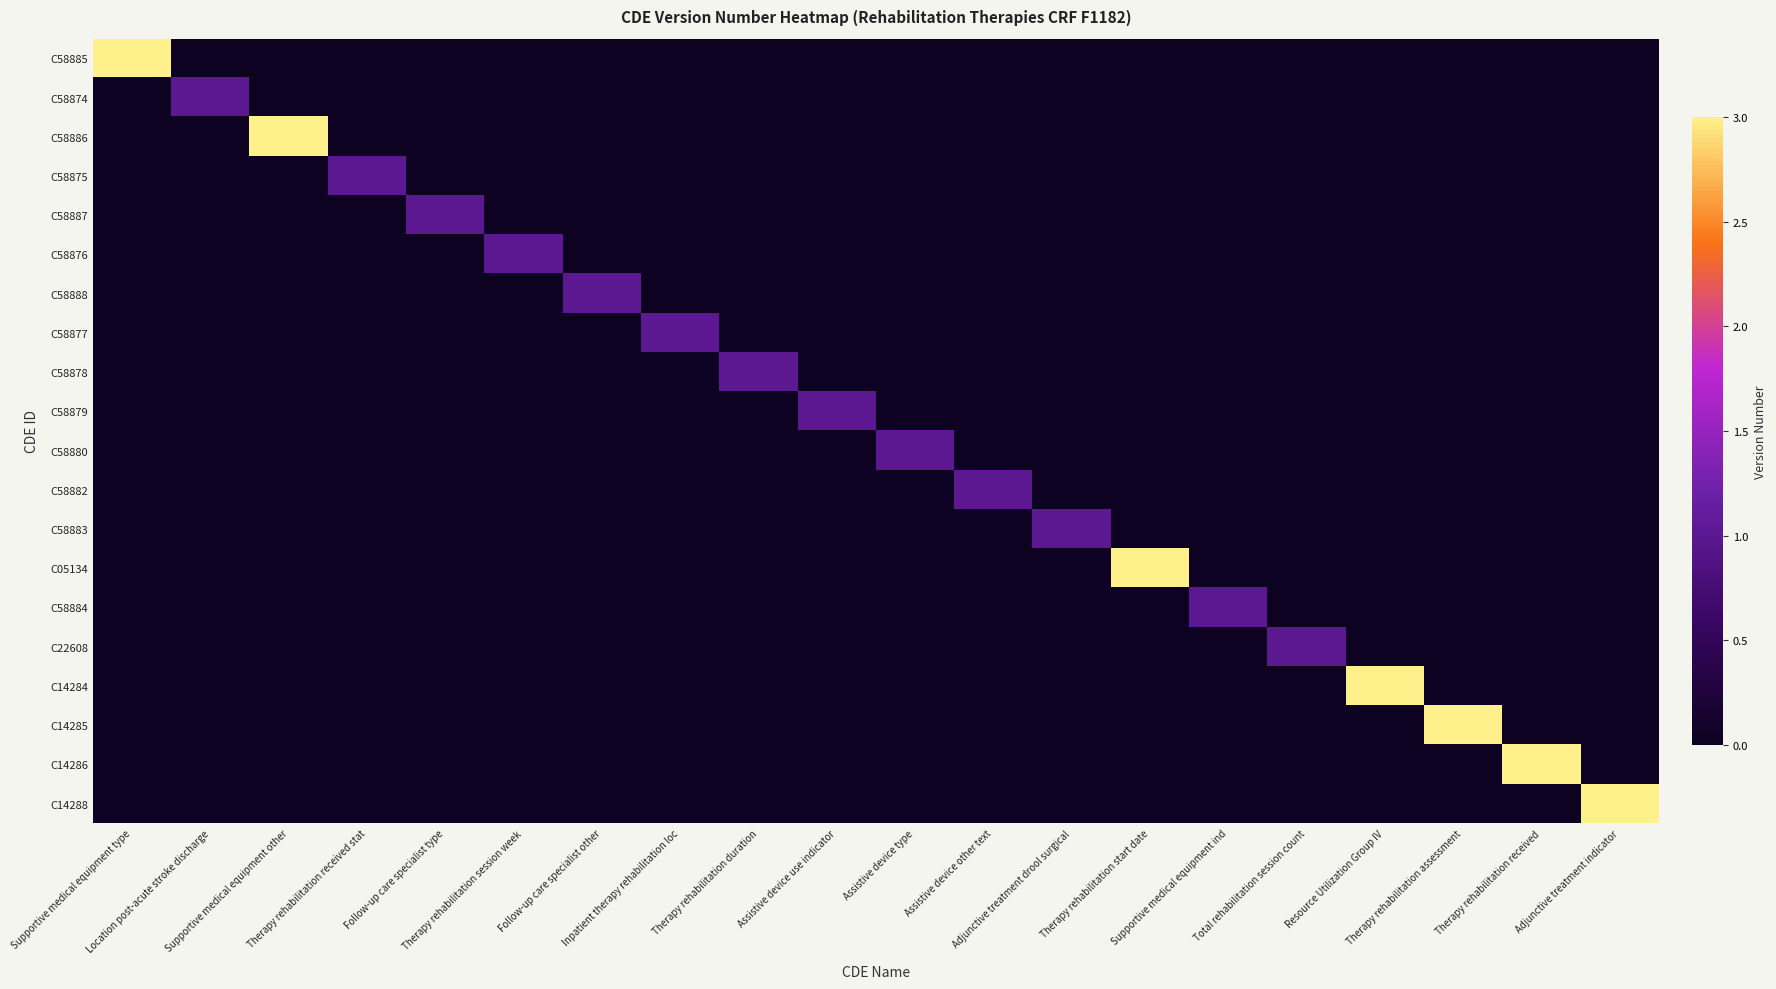

Reading left to right, list all the values displayed in this chart.

C58885: Supportive medical equipment type=3	Location post-acute stroke discharge=0	Supportive medical equipment other=0	Therapy rehabilitation received stat=0	Follow-up care specialist type=0	Therapy rehabilitation session week=0	Follow-up care specialist other=0	Inpatient therapy rehabilitation loc=0	Therapy rehabilitation duration=0	Assistive device use indicator=0	Assistive device type=0	Assistive device other text=0	Adjunctive treatment drool surgical=0	Therapy rehabilitation start date=0	Supportive medical equipment ind=0	Total rehabilitation session count=0	Resource Utilization Group IV=0	Therapy rehabilitation assessment=0	Therapy rehabilitation received=0	Adjunctive treatment indicator=0
C58874: Supportive medical equipment type=0	Location post-acute stroke discharge=1	Supportive medical equipment other=0	Therapy rehabilitation received stat=0	Follow-up care specialist type=0	Therapy rehabilitation session week=0	Follow-up care specialist other=0	Inpatient therapy rehabilitation loc=0	Therapy rehabilitation duration=0	Assistive device use indicator=0	Assistive device type=0	Assistive device other text=0	Adjunctive treatment drool surgical=0	Therapy rehabilitation start date=0	Supportive medical equipment ind=0	Total rehabilitation session count=0	Resource Utilization Group IV=0	Therapy rehabilitation assessment=0	Therapy rehabilitation received=0	Adjunctive treatment indicator=0
C58886: Supportive medical equipment type=0	Location post-acute stroke discharge=0	Supportive medical equipment other=3	Therapy rehabilitation received stat=0	Follow-up care specialist type=0	Therapy rehabilitation session week=0	Follow-up care specialist other=0	Inpatient therapy rehabilitation loc=0	Therapy rehabilitation duration=0	Assistive device use indicator=0	Assistive device type=0	Assistive device other text=0	Adjunctive treatment drool surgical=0	Therapy rehabilitation start date=0	Supportive medical equipment ind=0	Total rehabilitation session count=0	Resource Utilization Group IV=0	Therapy rehabilitation assessment=0	Therapy rehabilitation received=0	Adjunctive treatment indicator=0
C58875: Supportive medical equipment type=0	Location post-acute stroke discharge=0	Supportive medical equipment other=0	Therapy rehabilitation received stat=1	Follow-up care specialist type=0	Therapy rehabilitation session week=0	Follow-up care specialist other=0	Inpatient therapy rehabilitation loc=0	Therapy rehabilitation duration=0	Assistive device use indicator=0	Assistive device type=0	Assistive device other text=0	Adjunctive treatment drool surgical=0	Therapy rehabilitation start date=0	Supportive medical equipment ind=0	Total rehabilitation session count=0	Resource Utilization Group IV=0	Therapy rehabilitation assessment=0	Therapy rehabilitation received=0	Adjunctive treatment indicator=0
C58887: Supportive medical equipment type=0	Location post-acute stroke discharge=0	Supportive medical equipment other=0	Therapy rehabilitation received stat=0	Follow-up care specialist type=1	Therapy rehabilitation session week=0	Follow-up care specialist other=0	Inpatient therapy rehabilitation loc=0	Therapy rehabilitation duration=0	Assistive device use indicator=0	Assistive device type=0	Assistive device other text=0	Adjunctive treatment drool surgical=0	Therapy rehabilitation start date=0	Supportive medical equipment ind=0	Total rehabilitation session count=0	Resource Utilization Group IV=0	Therapy rehabilitation assessment=0	Therapy rehabilitation received=0	Adjunctive treatment indicator=0
C58876: Supportive medical equipment type=0	Location post-acute stroke discharge=0	Supportive medical equipment other=0	Therapy rehabilitation received stat=0	Follow-up care specialist type=0	Therapy rehabilitation session week=1	Follow-up care specialist other=0	Inpatient therapy rehabilitation loc=0	Therapy rehabilitation duration=0	Assistive device use indicator=0	Assistive device type=0	Assistive device other text=0	Adjunctive treatment drool surgical=0	Therapy rehabilitation start date=0	Supportive medical equipment ind=0	Total rehabilitation session count=0	Resource Utilization Group IV=0	Therapy rehabilitation assessment=0	Therapy rehabilitation received=0	Adjunctive treatment indicator=0
C58888: Supportive medical equipment type=0	Location post-acute stroke discharge=0	Supportive medical equipment other=0	Therapy rehabilitation received stat=0	Follow-up care specialist type=0	Therapy rehabilitation session week=0	Follow-up care specialist other=1	Inpatient therapy rehabilitation loc=0	Therapy rehabilitation duration=0	Assistive device use indicator=0	Assistive device type=0	Assistive device other text=0	Adjunctive treatment drool surgical=0	Therapy rehabilitation start date=0	Supportive medical equipment ind=0	Total rehabilitation session count=0	Resource Utilization Group IV=0	Therapy rehabilitation assessment=0	Therapy rehabilitation received=0	Adjunctive treatment indicator=0
C58877: Supportive medical equipment type=0	Location post-acute stroke discharge=0	Supportive medical equipment other=0	Therapy rehabilitation received stat=0	Follow-up care specialist type=0	Therapy rehabilitation session week=0	Follow-up care specialist other=0	Inpatient therapy rehabilitation loc=1	Therapy rehabilitation duration=0	Assistive device use indicator=0	Assistive device type=0	Assistive device other text=0	Adjunctive treatment drool surgical=0	Therapy rehabilitation start date=0	Supportive medical equipment ind=0	Total rehabilitation session count=0	Resource Utilization Group IV=0	Therapy rehabilitation assessment=0	Therapy rehabilitation received=0	Adjunctive treatment indicator=0
C58878: Supportive medical equipment type=0	Location post-acute stroke discharge=0	Supportive medical equipment other=0	Therapy rehabilitation received stat=0	Follow-up care specialist type=0	Therapy rehabilitation session week=0	Follow-up care specialist other=0	Inpatient therapy rehabilitation loc=0	Therapy rehabilitation duration=1	Assistive device use indicator=0	Assistive device type=0	Assistive device other text=0	Adjunctive treatment drool surgical=0	Therapy rehabilitation start date=0	Supportive medical equipment ind=0	Total rehabilitation session count=0	Resource Utilization Group IV=0	Therapy rehabilitation assessment=0	Therapy rehabilitation received=0	Adjunctive treatment indicator=0
C58879: Supportive medical equipment type=0	Location post-acute stroke discharge=0	Supportive medical equipment other=0	Therapy rehabilitation received stat=0	Follow-up care specialist type=0	Therapy rehabilitation session week=0	Follow-up care specialist other=0	Inpatient therapy rehabilitation loc=0	Therapy rehabilitation duration=0	Assistive device use indicator=1	Assistive device type=0	Assistive device other text=0	Adjunctive treatment drool surgical=0	Therapy rehabilitation start date=0	Supportive medical equipment ind=0	Total rehabilitation session count=0	Resource Utilization Group IV=0	Therapy rehabilitation assessment=0	Therapy rehabilitation received=0	Adjunctive treatment indicator=0
C58880: Supportive medical equipment type=0	Location post-acute stroke discharge=0	Supportive medical equipment other=0	Therapy rehabilitation received stat=0	Follow-up care specialist type=0	Therapy rehabilitation session week=0	Follow-up care specialist other=0	Inpatient therapy rehabilitation loc=0	Therapy rehabilitation duration=0	Assistive device use indicator=0	Assistive device type=1	Assistive device other text=0	Adjunctive treatment drool surgical=0	Therapy rehabilitation start date=0	Supportive medical equipment ind=0	Total rehabilitation session count=0	Resource Utilization Group IV=0	Therapy rehabilitation assessment=0	Therapy rehabilitation received=0	Adjunctive treatment indicator=0
C58882: Supportive medical equipment type=0	Location post-acute stroke discharge=0	Supportive medical equipment other=0	Therapy rehabilitation received stat=0	Follow-up care specialist type=0	Therapy rehabilitation session week=0	Follow-up care specialist other=0	Inpatient therapy rehabilitation loc=0	Therapy rehabilitation duration=0	Assistive device use indicator=0	Assistive device type=0	Assistive device other text=1	Adjunctive treatment drool surgical=0	Therapy rehabilitation start date=0	Supportive medical equipment ind=0	Total rehabilitation session count=0	Resource Utilization Group IV=0	Therapy rehabilitation assessment=0	Therapy rehabilitation received=0	Adjunctive treatment indicator=0
C58883: Supportive medical equipment type=0	Location post-acute stroke discharge=0	Supportive medical equipment other=0	Therapy rehabilitation received stat=0	Follow-up care specialist type=0	Therapy rehabilitation session week=0	Follow-up care specialist other=0	Inpatient therapy rehabilitation loc=0	Therapy rehabilitation duration=0	Assistive device use indicator=0	Assistive device type=0	Assistive device other text=0	Adjunctive treatment drool surgical=1	Therapy rehabilitation start date=0	Supportive medical equipment ind=0	Total rehabilitation session count=0	Resource Utilization Group IV=0	Therapy rehabilitation assessment=0	Therapy rehabilitation received=0	Adjunctive treatment indicator=0
C05134: Supportive medical equipment type=0	Location post-acute stroke discharge=0	Supportive medical equipment other=0	Therapy rehabilitation received stat=0	Follow-up care specialist type=0	Therapy rehabilitation session week=0	Follow-up care specialist other=0	Inpatient therapy rehabilitation loc=0	Therapy rehabilitation duration=0	Assistive device use indicator=0	Assistive device type=0	Assistive device other text=0	Adjunctive treatment drool surgical=0	Therapy rehabilitation start date=3	Supportive medical equipment ind=0	Total rehabilitation session count=0	Resource Utilization Group IV=0	Therapy rehabilitation assessment=0	Therapy rehabilitation received=0	Adjunctive treatment indicator=0
C58884: Supportive medical equipment type=0	Location post-acute stroke discharge=0	Supportive medical equipment other=0	Therapy rehabilitation received stat=0	Follow-up care specialist type=0	Therapy rehabilitation session week=0	Follow-up care specialist other=0	Inpatient therapy rehabilitation loc=0	Therapy rehabilitation duration=0	Assistive device use indicator=0	Assistive device type=0	Assistive device other text=0	Adjunctive treatment drool surgical=0	Therapy rehabilitation start date=0	Supportive medical equipment ind=1	Total rehabilitation session count=0	Resource Utilization Group IV=0	Therapy rehabilitation assessment=0	Therapy rehabilitation received=0	Adjunctive treatment indicator=0
C22608: Supportive medical equipment type=0	Location post-acute stroke discharge=0	Supportive medical equipment other=0	Therapy rehabilitation received stat=0	Follow-up care specialist type=0	Therapy rehabilitation session week=0	Follow-up care specialist other=0	Inpatient therapy rehabilitation loc=0	Therapy rehabilitation duration=0	Assistive device use indicator=0	Assistive device type=0	Assistive device other text=0	Adjunctive treatment drool surgical=0	Therapy rehabilitation start date=0	Supportive medical equipment ind=0	Total rehabilitation session count=1	Resource Utilization Group IV=0	Therapy rehabilitation assessment=0	Therapy rehabilitation received=0	Adjunctive treatment indicator=0
C14284: Supportive medical equipment type=0	Location post-acute stroke discharge=0	Supportive medical equipment other=0	Therapy rehabilitation received stat=0	Follow-up care specialist type=0	Therapy rehabilitation session week=0	Follow-up care specialist other=0	Inpatient therapy rehabilitation loc=0	Therapy rehabilitation duration=0	Assistive device use indicator=0	Assistive device type=0	Assistive device other text=0	Adjunctive treatment drool surgical=0	Therapy rehabilitation start date=0	Supportive medical equipment ind=0	Total rehabilitation session count=0	Resource Utilization Group IV=3	Therapy rehabilitation assessment=0	Therapy rehabilitation received=0	Adjunctive treatment indicator=0
C14285: Supportive medical equipment type=0	Location post-acute stroke discharge=0	Supportive medical equipment other=0	Therapy rehabilitation received stat=0	Follow-up care specialist type=0	Therapy rehabilitation session week=0	Follow-up care specialist other=0	Inpatient therapy rehabilitation loc=0	Therapy rehabilitation duration=0	Assistive device use indicator=0	Assistive device type=0	Assistive device other text=0	Adjunctive treatment drool surgical=0	Therapy rehabilitation start date=0	Supportive medical equipment ind=0	Total rehabilitation session count=0	Resource Utilization Group IV=0	Therapy rehabilitation assessment=3	Therapy rehabilitation received=0	Adjunctive treatment indicator=0
C14286: Supportive medical equipment type=0	Location post-acute stroke discharge=0	Supportive medical equipment other=0	Therapy rehabilitation received stat=0	Follow-up care specialist type=0	Therapy rehabilitation session week=0	Follow-up care specialist other=0	Inpatient therapy rehabilitation loc=0	Therapy rehabilitation duration=0	Assistive device use indicator=0	Assistive device type=0	Assistive device other text=0	Adjunctive treatment drool surgical=0	Therapy rehabilitation start date=0	Supportive medical equipment ind=0	Total rehabilitation session count=0	Resource Utilization Group IV=0	Therapy rehabilitation assessment=0	Therapy rehabilitation received=3	Adjunctive treatment indicator=0
C14288: Supportive medical equipment type=0	Location post-acute stroke discharge=0	Supportive medical equipment other=0	Therapy rehabilitation received stat=0	Follow-up care specialist type=0	Therapy rehabilitation session week=0	Follow-up care specialist other=0	Inpatient therapy rehabilitation loc=0	Therapy rehabilitation duration=0	Assistive device use indicator=0	Assistive device type=0	Assistive device other text=0	Adjunctive treatment drool surgical=0	Therapy rehabilitation start date=0	Supportive medical equipment ind=0	Total rehabilitation session count=0	Resource Utilization Group IV=0	Therapy rehabilitation assessment=0	Therapy rehabilitation received=0	Adjunctive treatment indicator=3